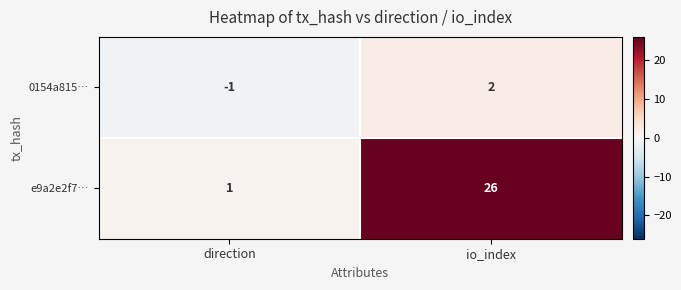

Reading left to right, transcribe all the data shown in this chart.

0154a815…: -1	2
e9a2e2f7…: 1	26